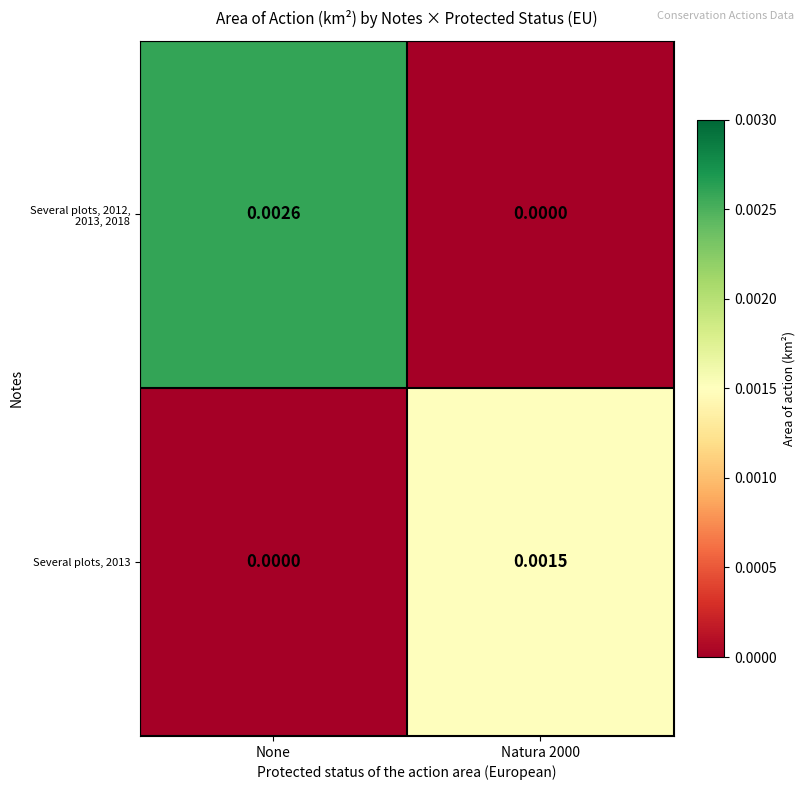

Count the number of data series in this chart.

2